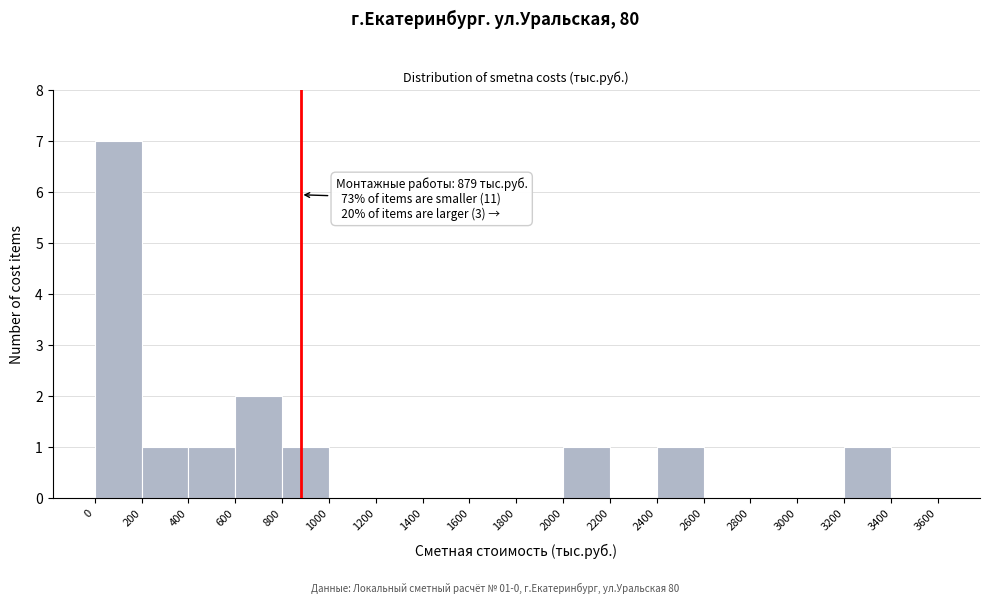

Which range on the x-axis has the tallest bar?

0 to 200